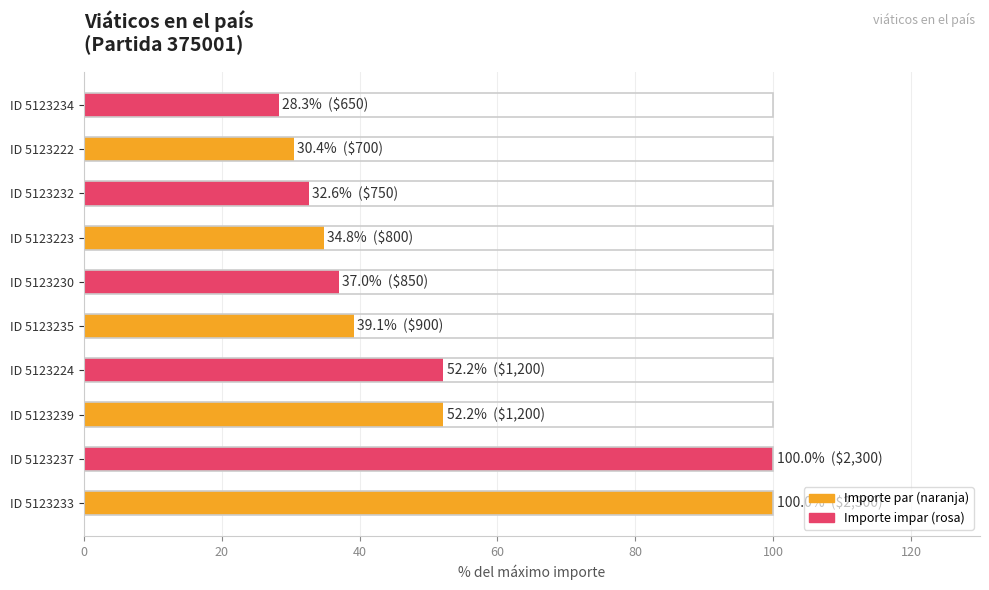

What is the greatest value displayed?

100.0